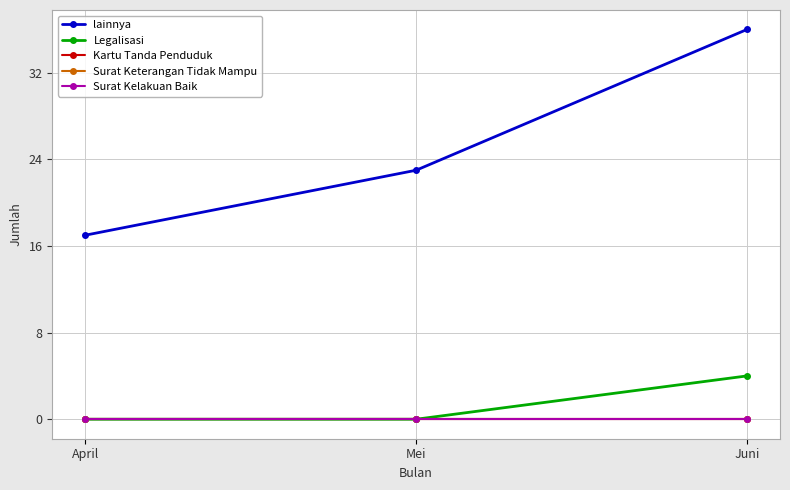

Reading right to left, what are all the values shown in this chart?

lainnya: Juni=36	Mei=23	April=17
Legalisasi: Juni=4	Mei=0	April=0
Kartu Tanda Penduduk: Juni=0	Mei=0	April=0
Surat Keterangan Tidak Mampu: Juni=0	Mei=0	April=0
Surat Kelakuan Baik: Juni=0	Mei=0	April=0